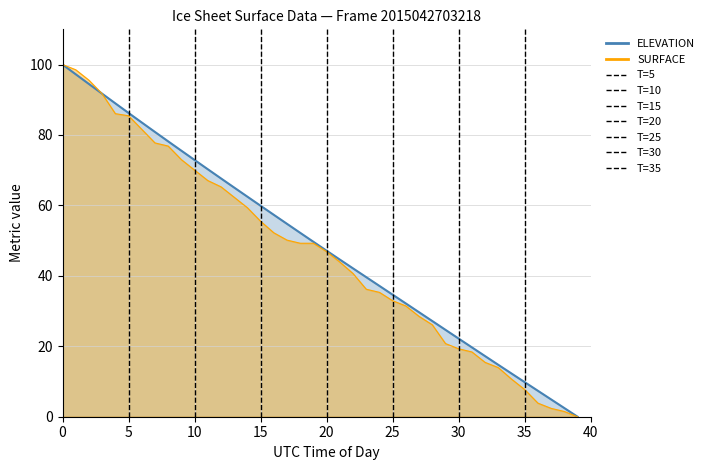

How many times do ELEVATION and SURFACE cross each other?

1